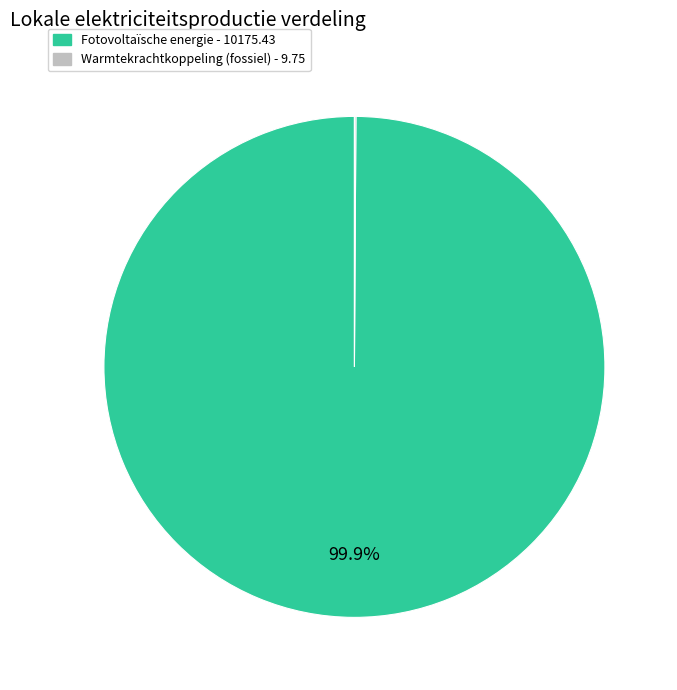

Is there any slice that represents more than half of the pie?

Yes